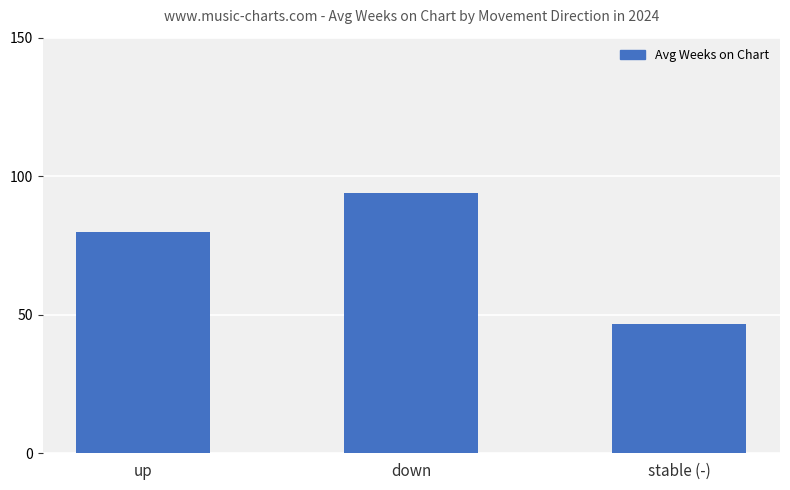

Reading right to left, extract all data points from this chart.

46.8	93.9	79.8